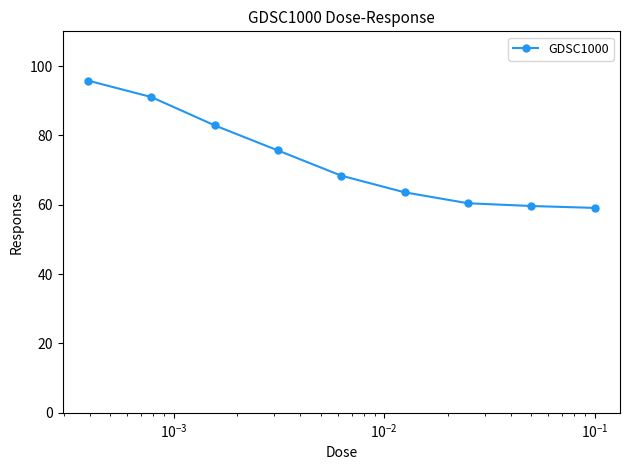

What is the value of the 2nd point from the left?

91.1